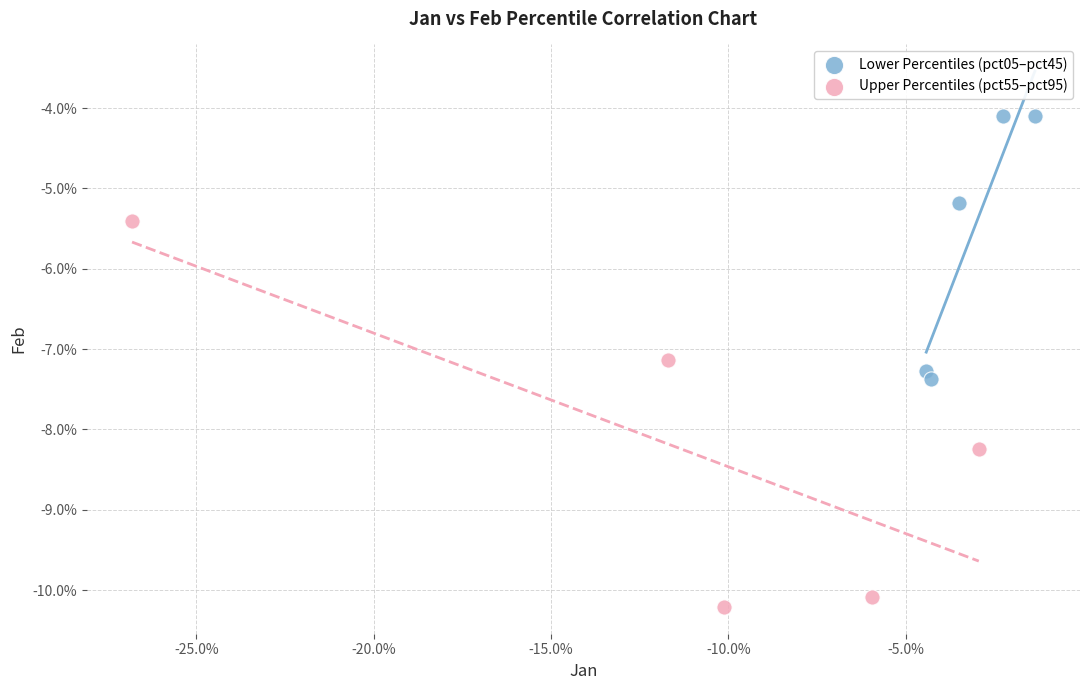

Which series contains the lowest Y value?

Upper Percentiles (pct55–pct95)